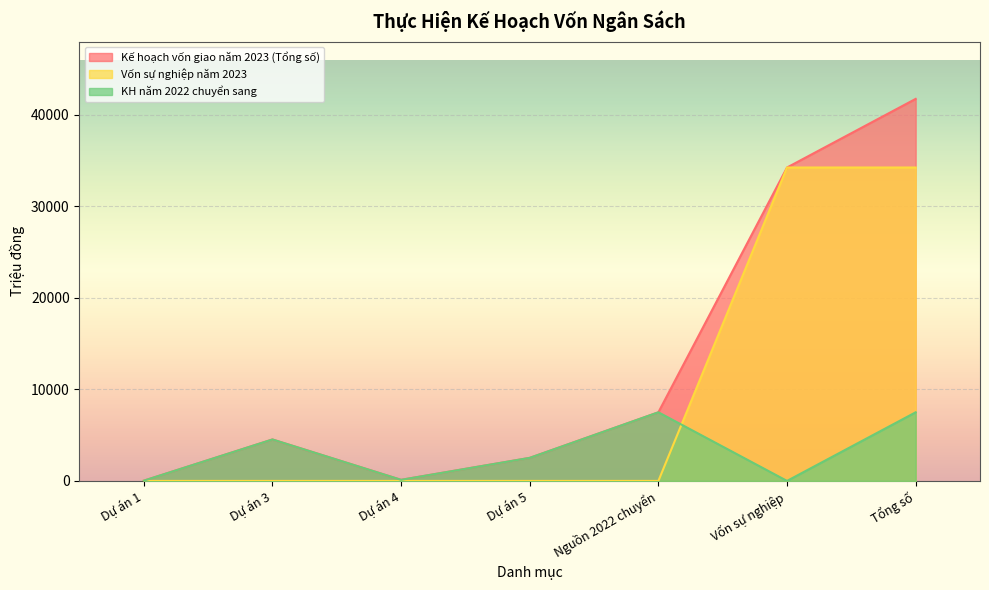

What are all the series names shown in the legend?

Kế hoạch vốn giao năm 2023 (Tổng số), Vốn sự nghiệp năm 2023, KH năm 2022 chuyển sang